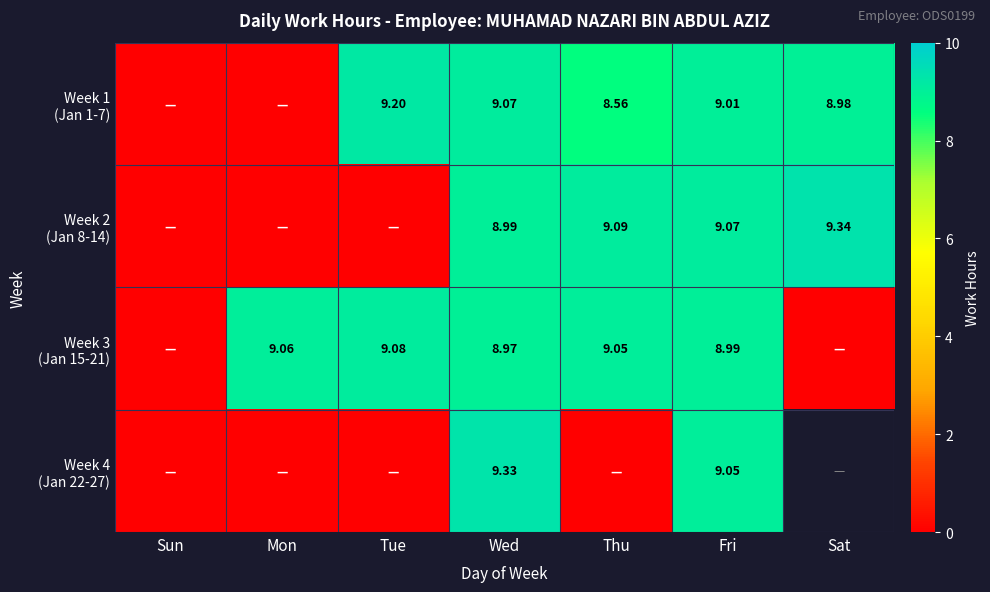

What is the sum of all Week 1 (Jan 1-7) values?

44.8